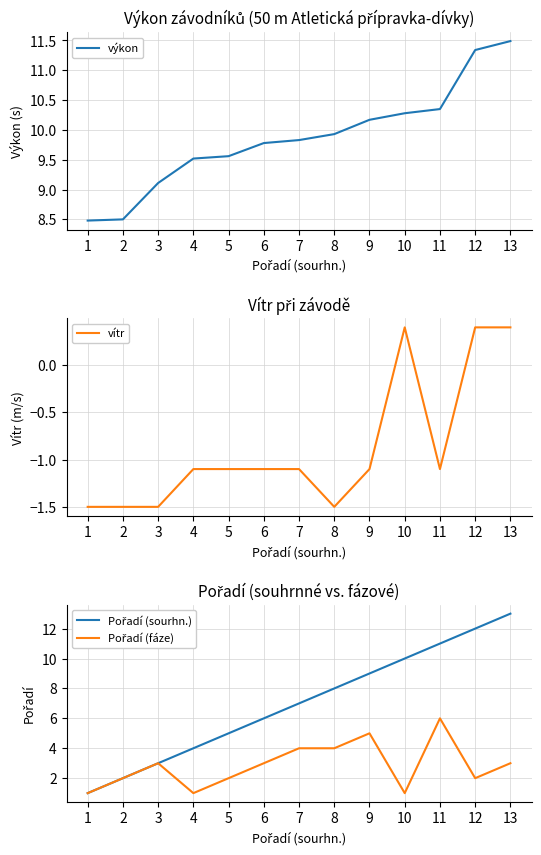

True or false: vítr and výkon cross at least once.

False